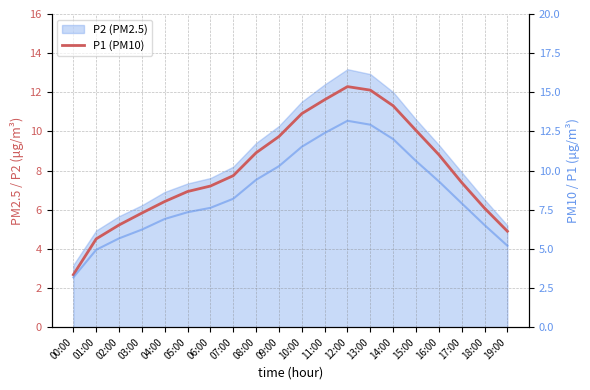

Where does the P2 (PM2.5) series first go above 7?

06:00